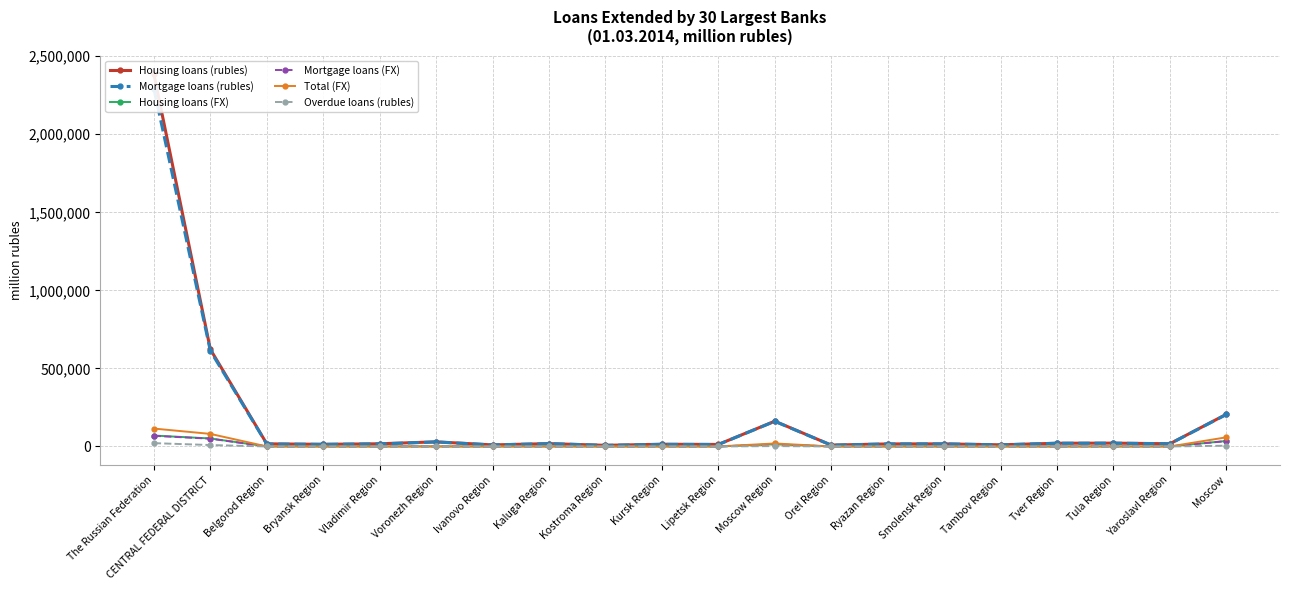

True or false: Mortgage loans (FX) and Total (FX) intersect in this chart.

False